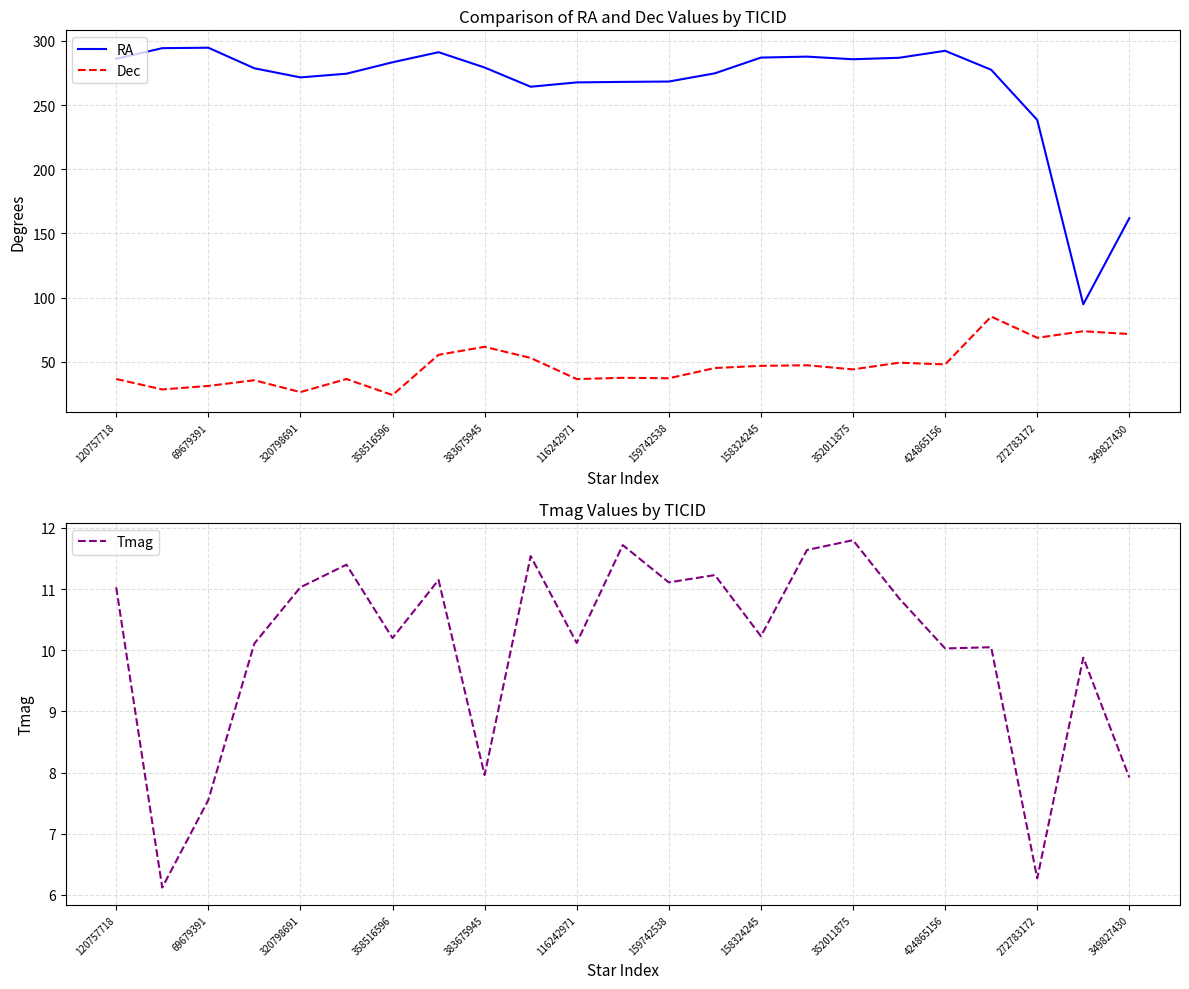

The value of Dec at 424865156 is 84.7. True or false?

False